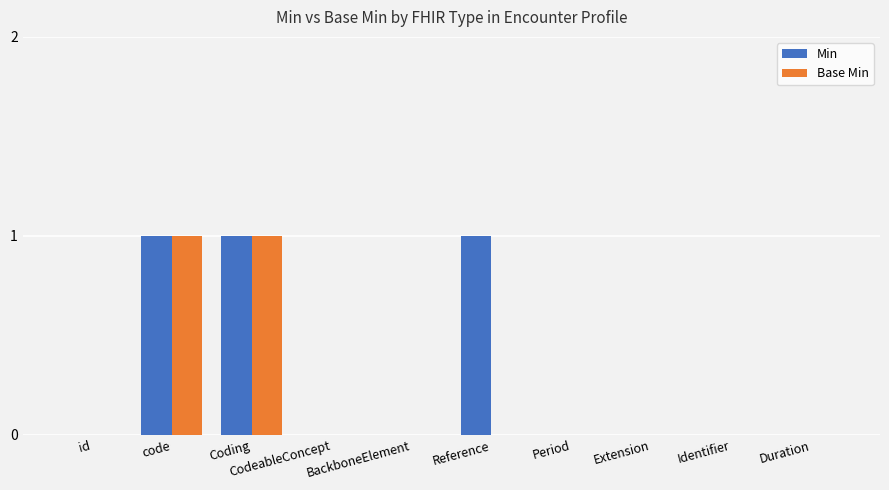

The Min series shows 1 at code. True or false?

True